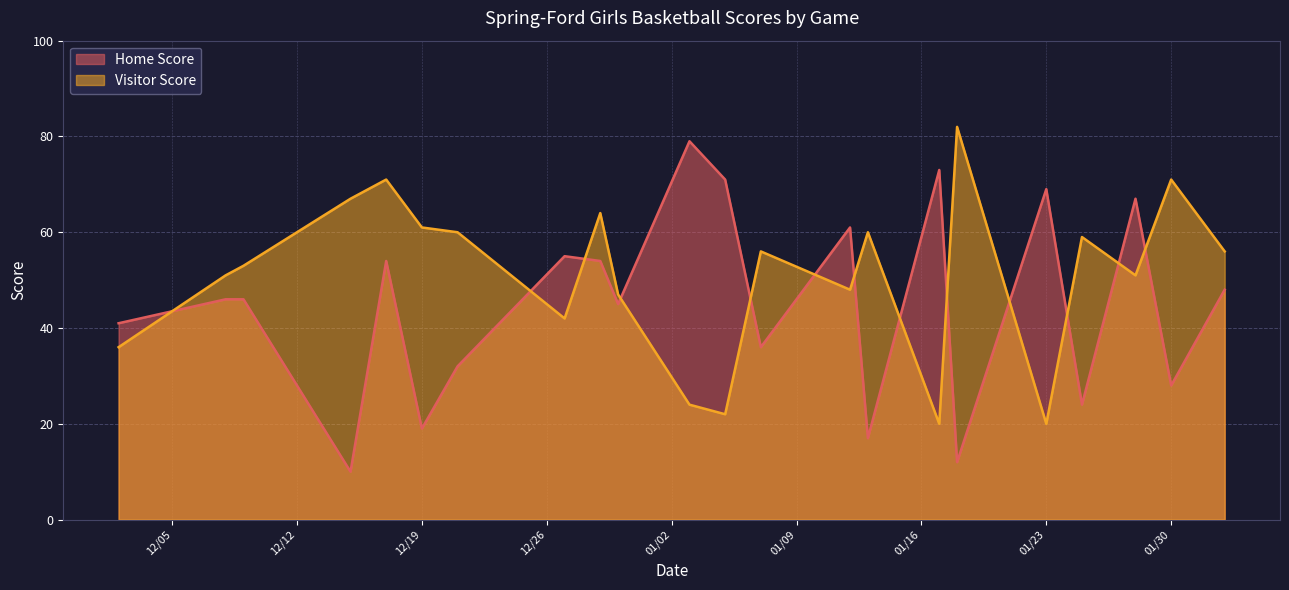

Reading left to right, list all the values displayed in this chart.

Home Score: 2024-02-02=48	2024-01-30=28	2024-01-28=67	2024-01-25=24	2024-01-23=69	2024-01-18=12	2024-01-17=73	2024-01-13=17	2024-01-12=61	2024-01-07=36	2024-01-05=71	2024-01-03=79	2023-12-30=45	2023-12-29=54	2023-12-27=55	2023-12-21=32	2023-12-19=19	2023-12-17=54	2023-12-15=10	2023-12-09=46	2023-12-08=46	2023-12-02=41
Visitor Score: 2024-02-02=56	2024-01-30=71	2024-01-28=51	2024-01-25=59	2024-01-23=20	2024-01-18=82	2024-01-17=20	2024-01-13=60	2024-01-12=48	2024-01-07=56	2024-01-05=22	2024-01-03=24	2023-12-30=47	2023-12-29=64	2023-12-27=42	2023-12-21=60	2023-12-19=61	2023-12-17=71	2023-12-15=67	2023-12-09=53	2023-12-08=51	2023-12-02=36